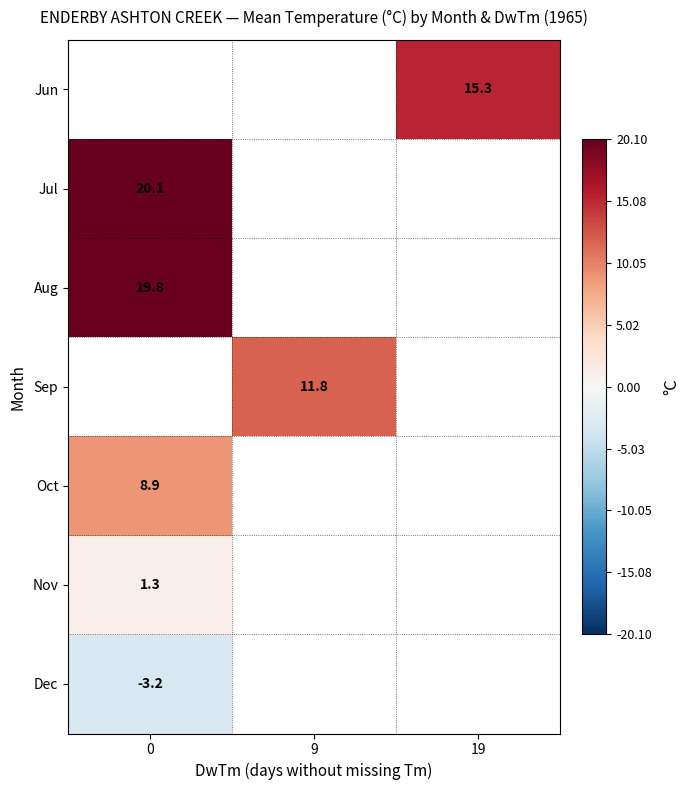

Is it true that Sep equals 15.6 at 9?

False